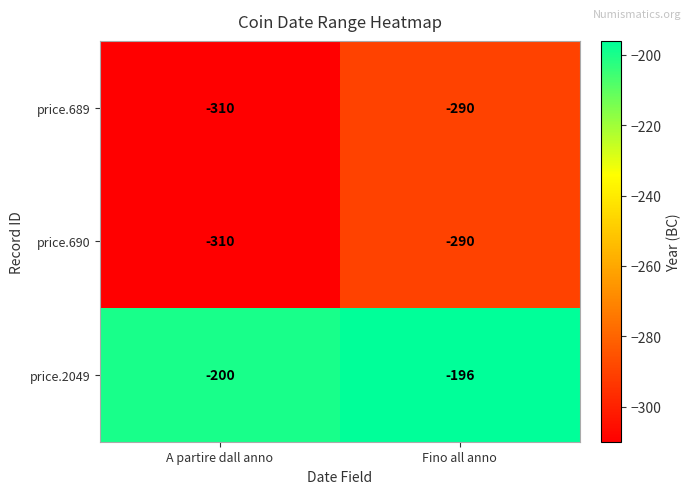

What is the smallest value displayed?

-310